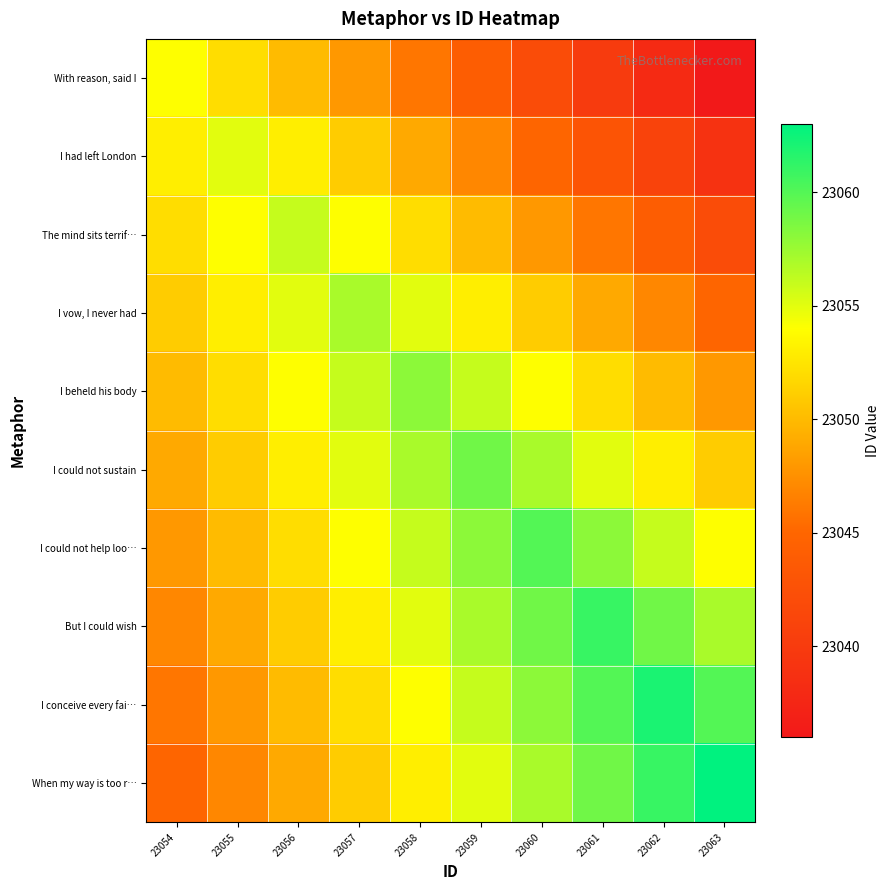

Rank the series by their maximum value, from lowest to highest.

With reason, said I, I had left London, The mind sits terrif…, I vow, I never had, I beheld his body, I could not sustain, I could not help loo…, But I could wish, I conceive every fai…, When my way is too r…